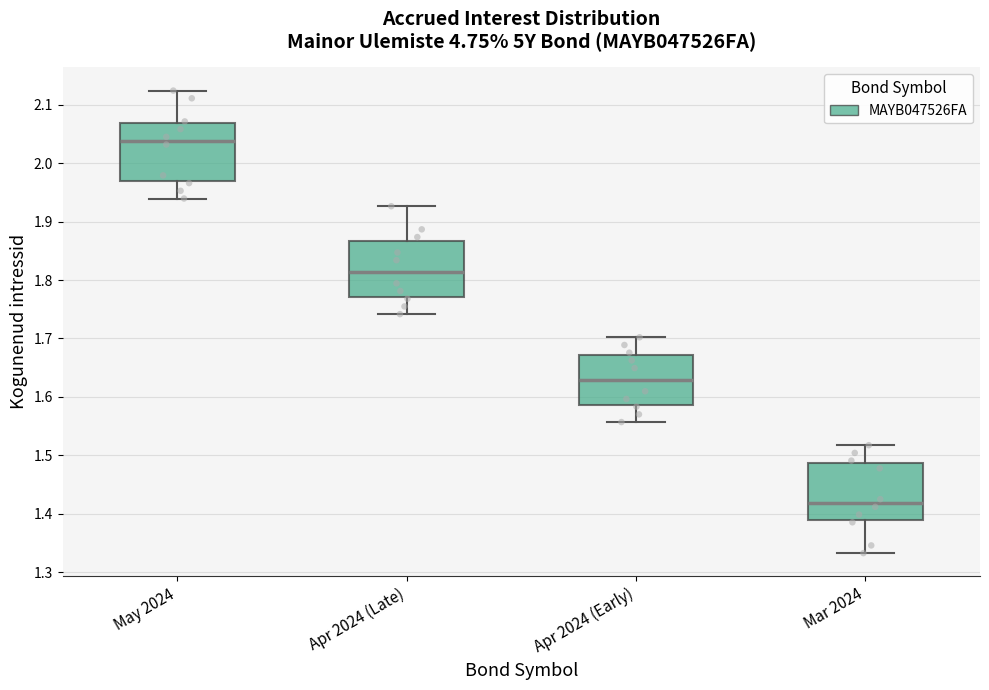

Reading left to right, transcribe this box plot: for each box, give where its median line is, the range the box spans, and where its two whiskers end, as read against the y-axis. The values are not printed on the chart, so give them approximately, as read against the axis.

May 2024: median 2.04, box 1.97 to 2.07, whiskers 1.94 to 2.12
Apr 2024 (Late): median 1.81, box 1.77 to 1.87, whiskers 1.74 to 1.93
Apr 2024 (Early): median 1.63, box 1.59 to 1.67, whiskers 1.56 to 1.70
Mar 2024: median 1.42, box 1.39 to 1.49, whiskers 1.33 to 1.52